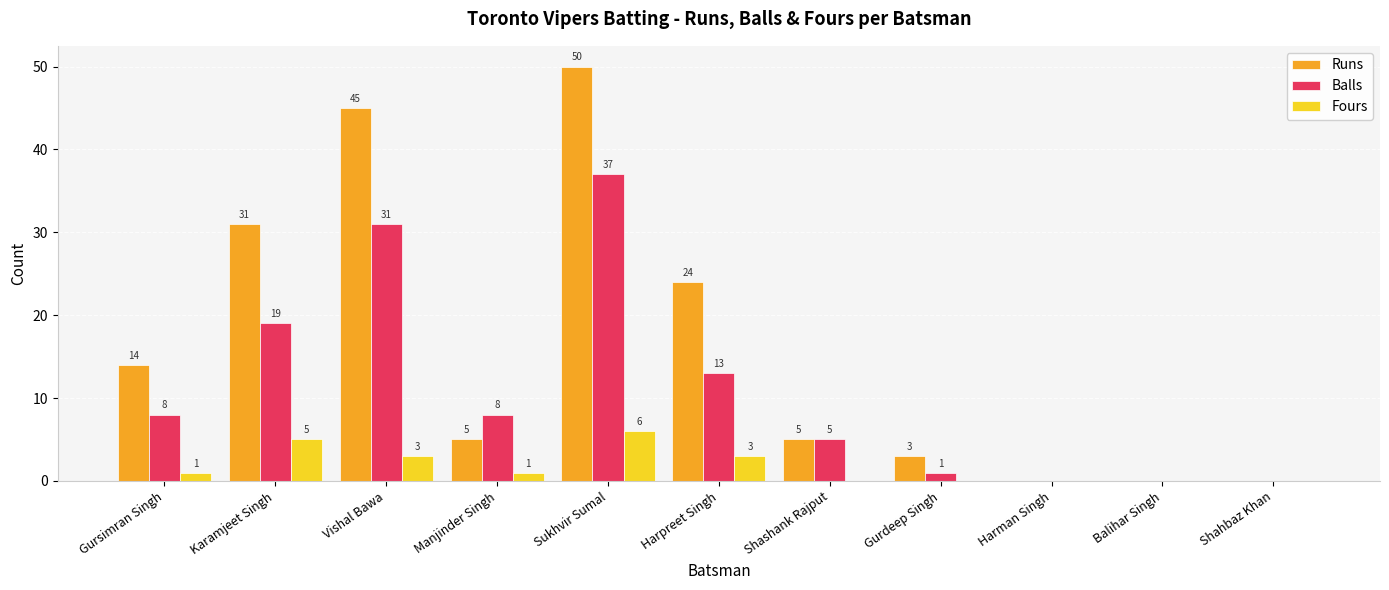

Reading left to right, list all the values displayed in this chart.

Runs: 14	31	45	5	50	24	5	3	0	0	0
Balls: 8	19	31	8	37	13	5	1	0	0	0
Fours: 1	5	3	1	6	3	0	0	0	0	0